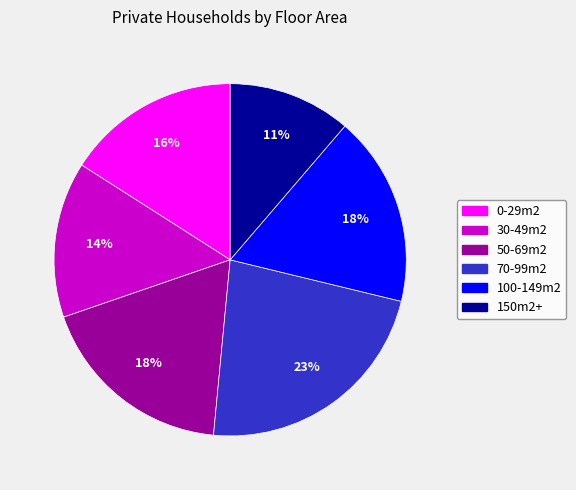

To the nearest percent, what portion does 70-99m2 represent?

23%